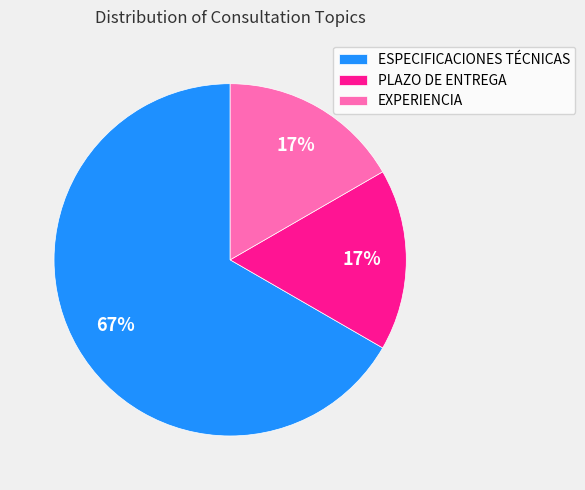

What is the majority slice?

ESPECIFICACIONES TÉCNICAS